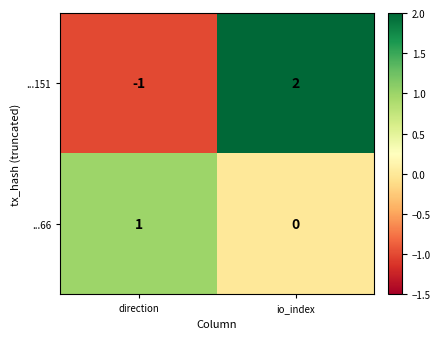

Which series has the widest spread of values?

...151